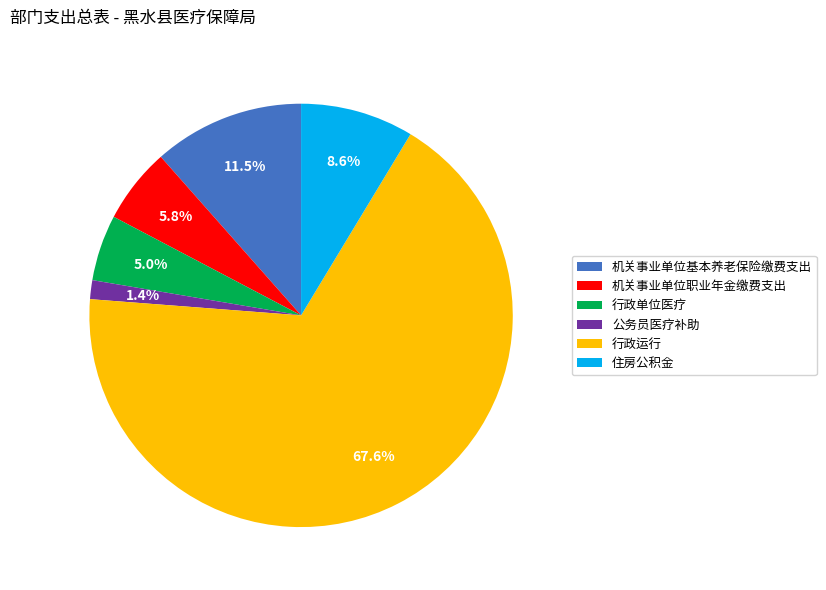

Which category has the biggest portion of the pie?

行政运行